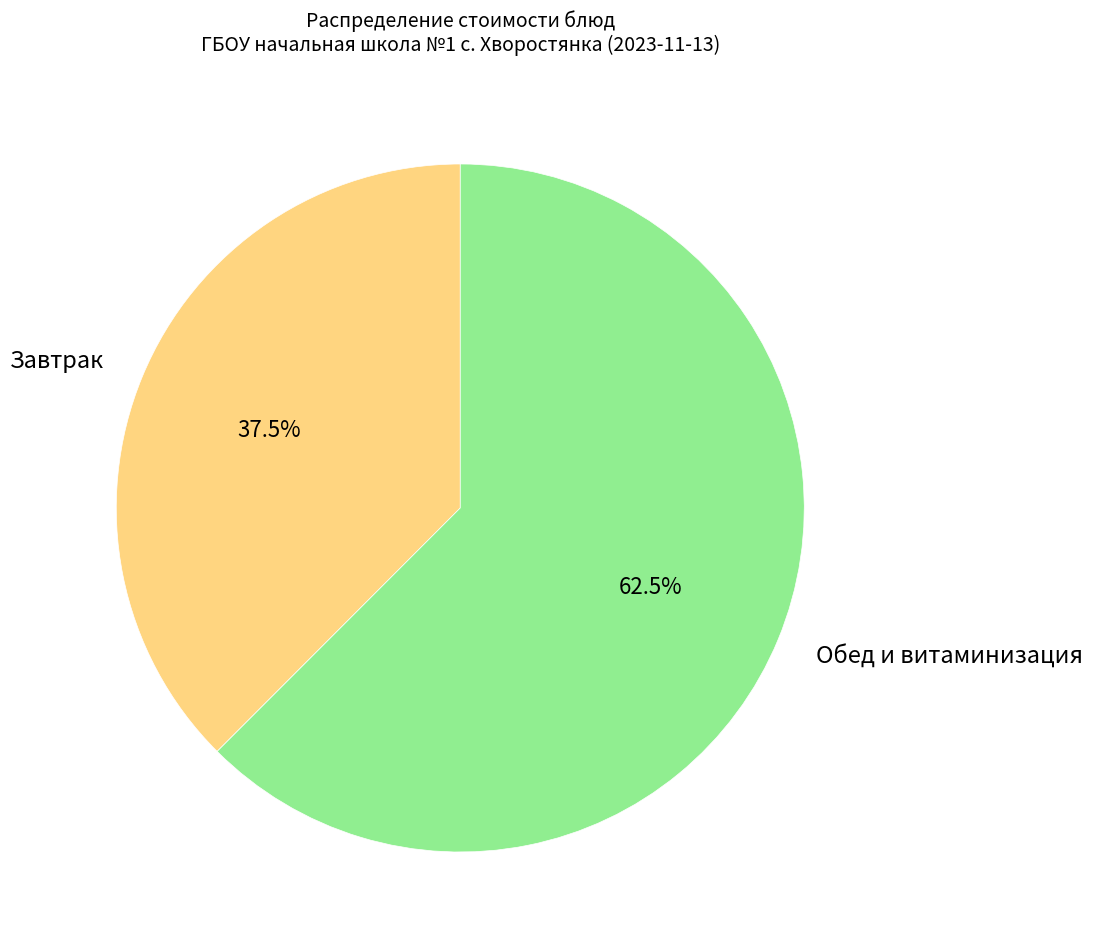

Does Обед и витаминизация represent more than half of the total?

Yes